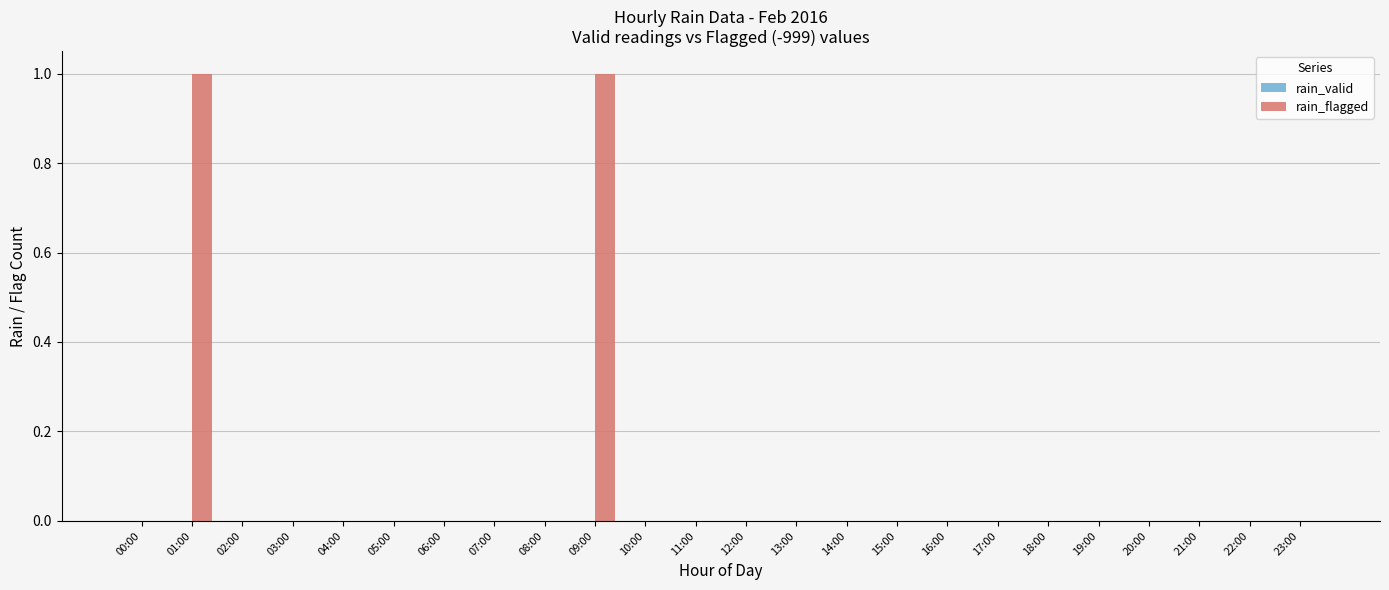

Is it true that the value at 03:00 is 1?

False